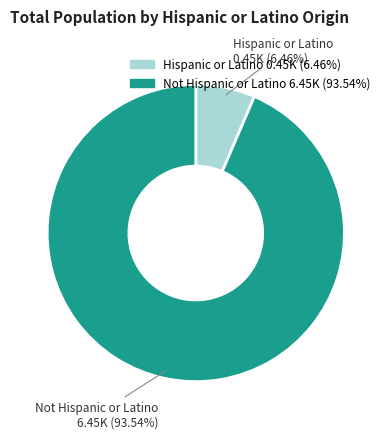

What percentage is NOT represented by Hispanic or Latino?

93.5%